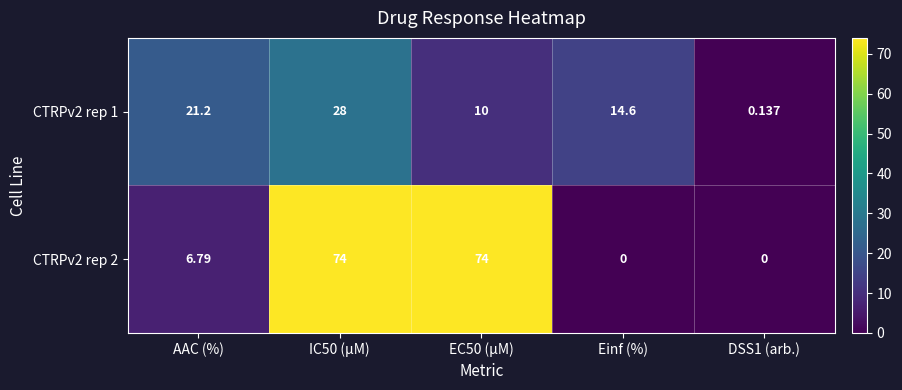

Is the value of CTRPv2 rep 1 at AAC (%) greater than the value of CTRPv2 rep 2 at EC50 (µM)?

No